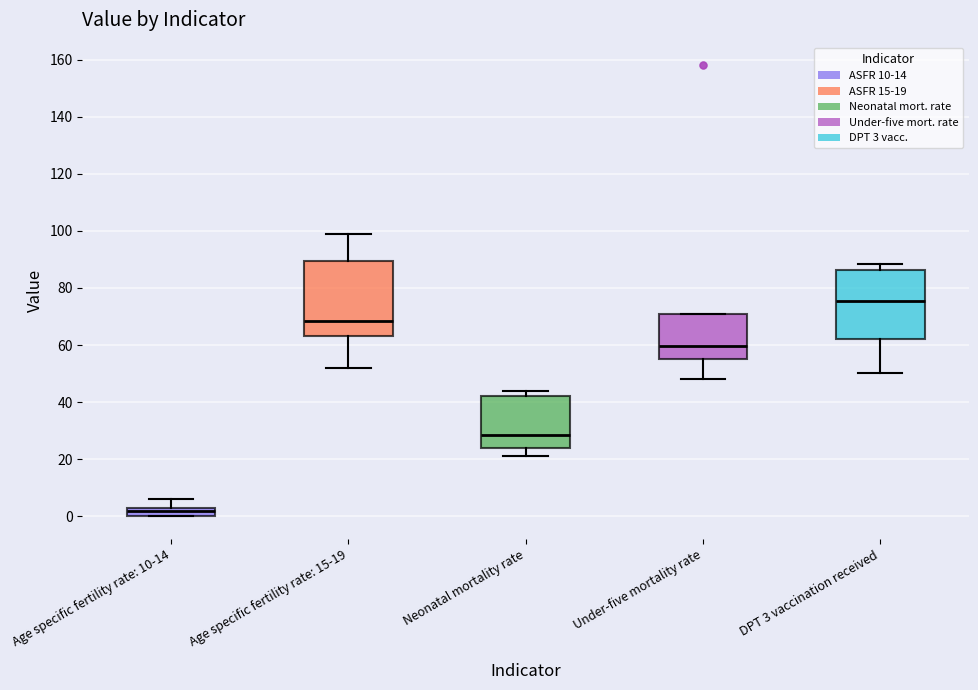

Where is the lower edge of the box for Age specific fertility rate: 15-19 on the y-axis? The values are not printed on the chart, so give them approximately, as read against the axis.

64